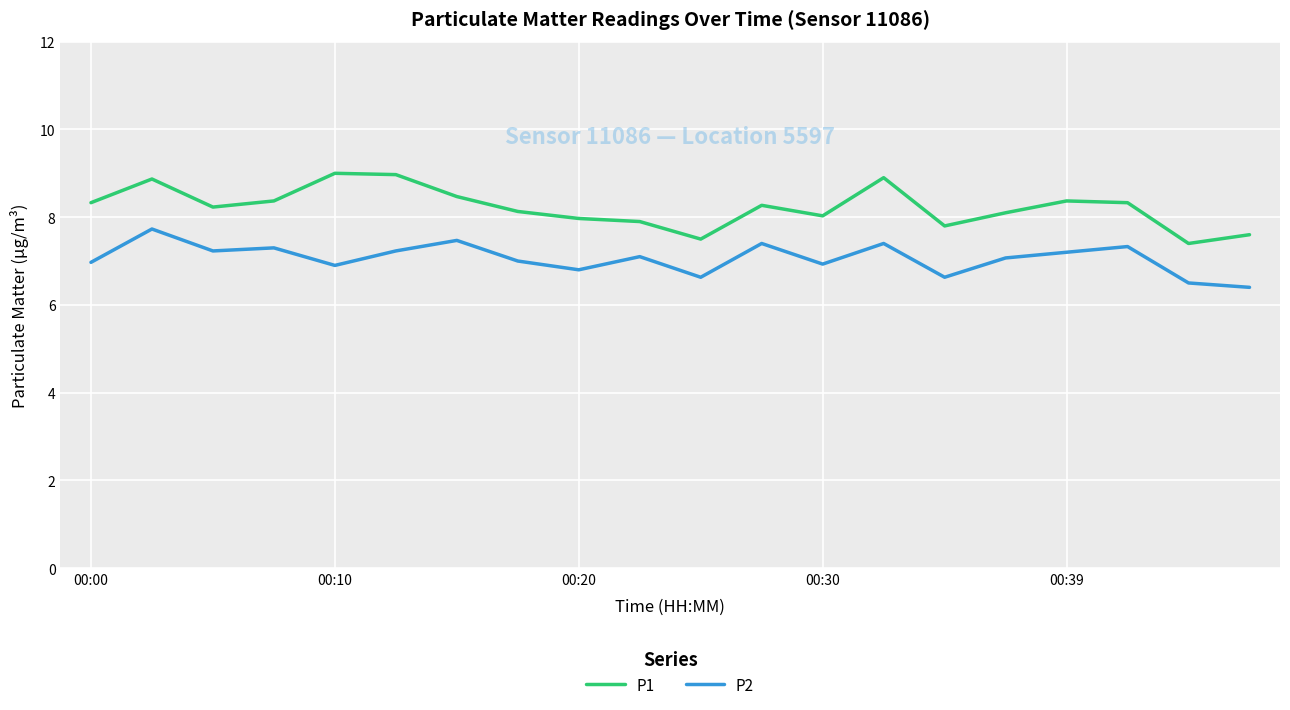

What is the smallest value displayed?

6.4